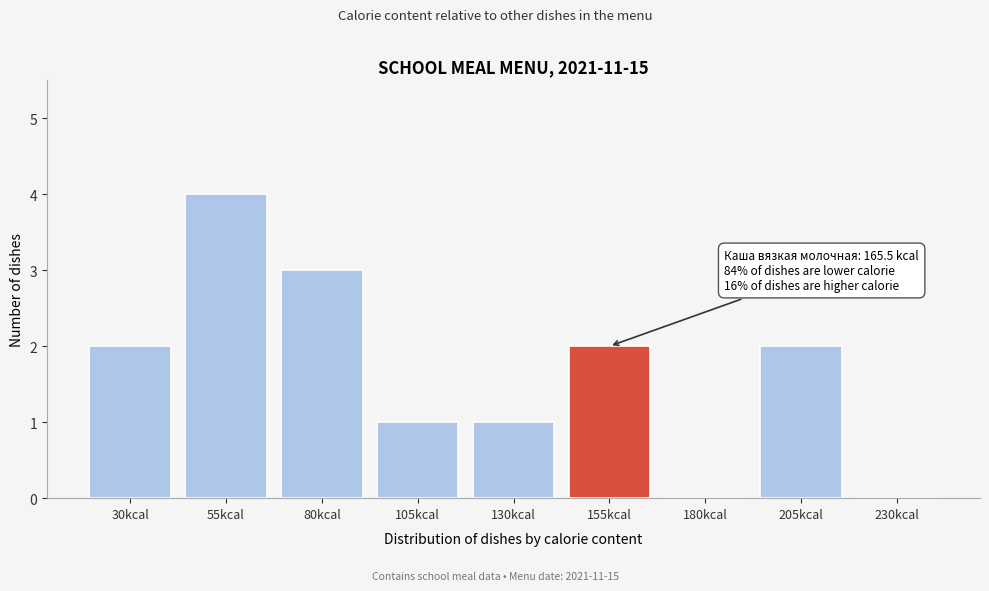

Reading right to left, transcribe all the data shown in this chart.

230kcal=0	205kcal=2	180kcal=0	155kcal=2	130kcal=1	105kcal=1	80kcal=3	55kcal=4	30kcal=2